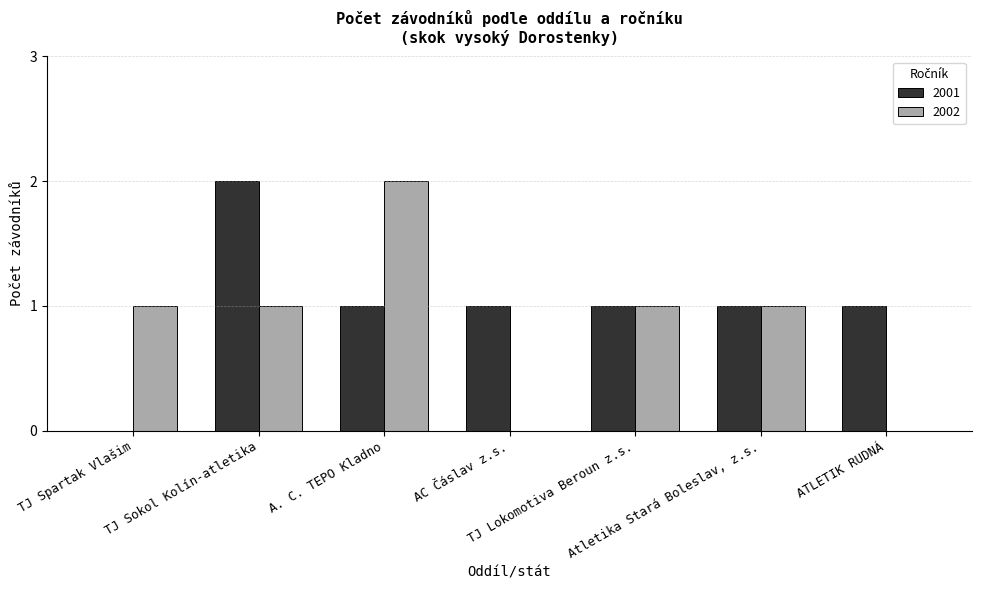

Reading left to right, what are all the values shown in this chart?

2001: 0	2	1	1	1	1	1
2002: 1	1	2	0	1	1	0